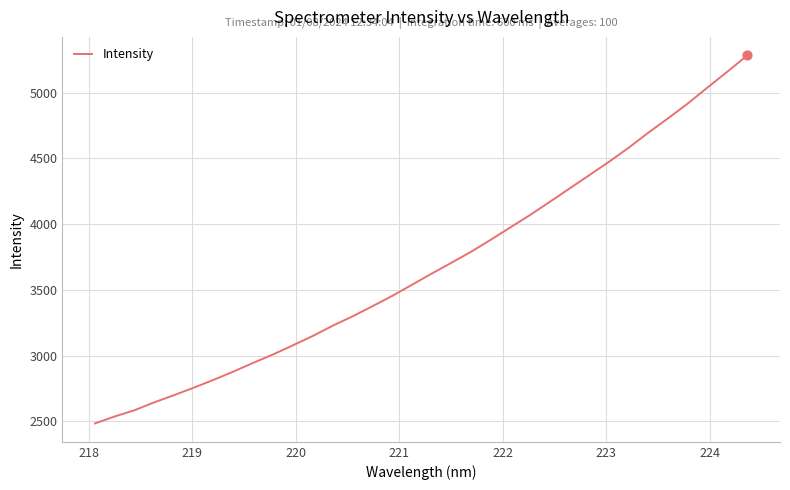

What is the maximum value shown in the chart?

5283.2